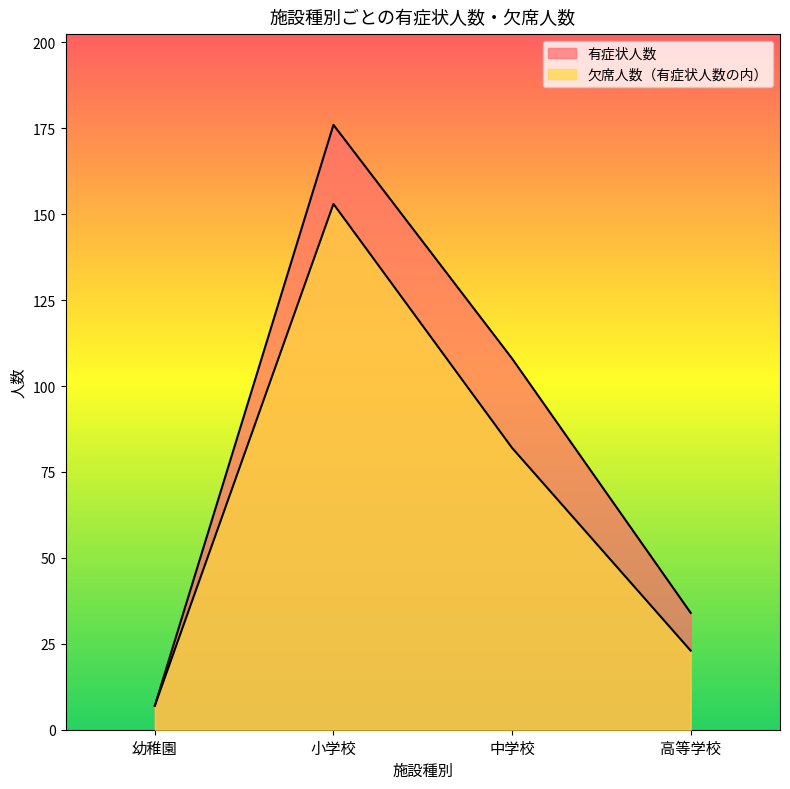

List the labels in order of 欠席人数（有症状人数の内） value, smallest first.

幼稚園, 高等学校, 中学校, 小学校